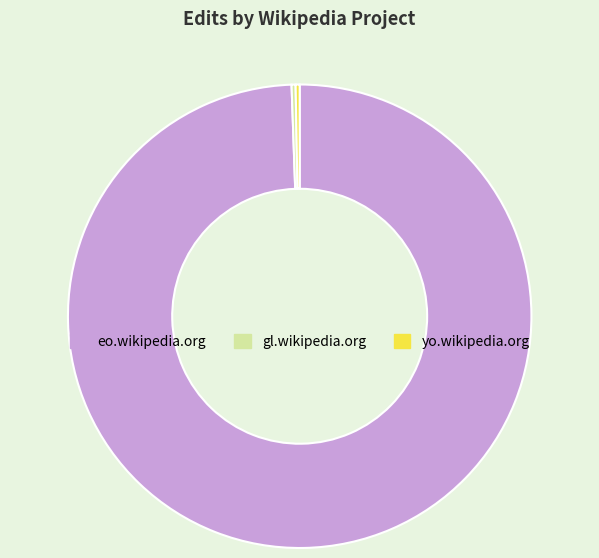

Do yo.wikipedia.org and eo.wikipedia.org together represent more than half of the pie?

Yes